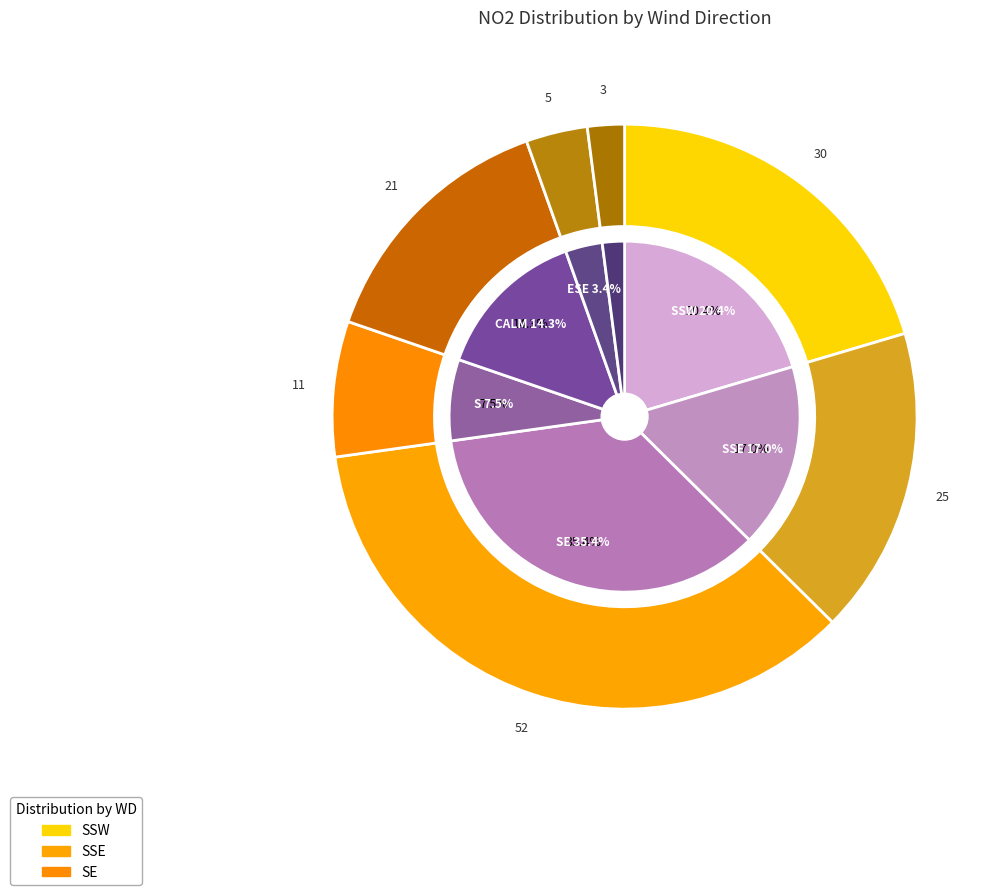

Is SSW the majority of the pie?

No